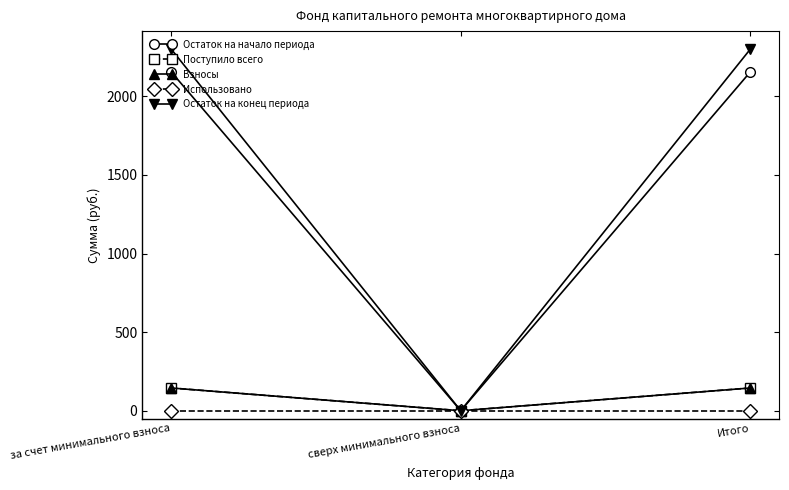

What is the sum of the Поступило всего values at за счет минимального взноса and Итого?

289.6